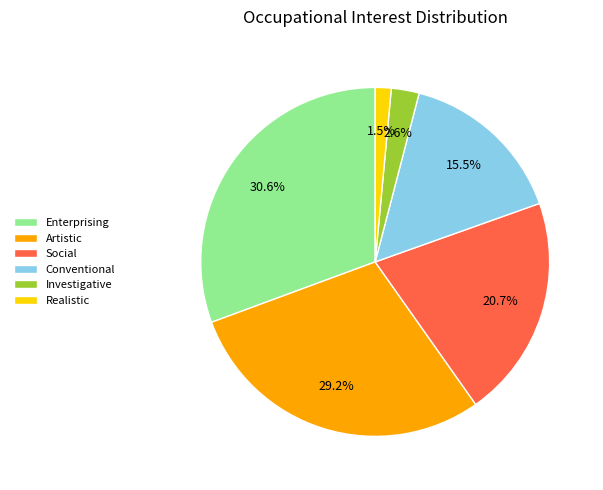

Is Conventional the majority of the pie?

No